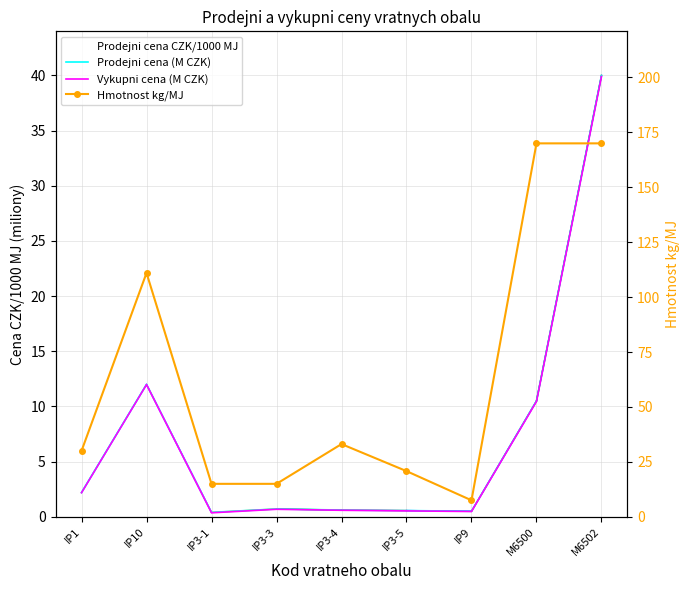

Rank the series by their maximum value, from highest to lowest.

Hmotnost kg/MJ, Prodejni cena CZK/1000 MJ, Prodejni cena (M CZK), Vykupni cena (M CZK)